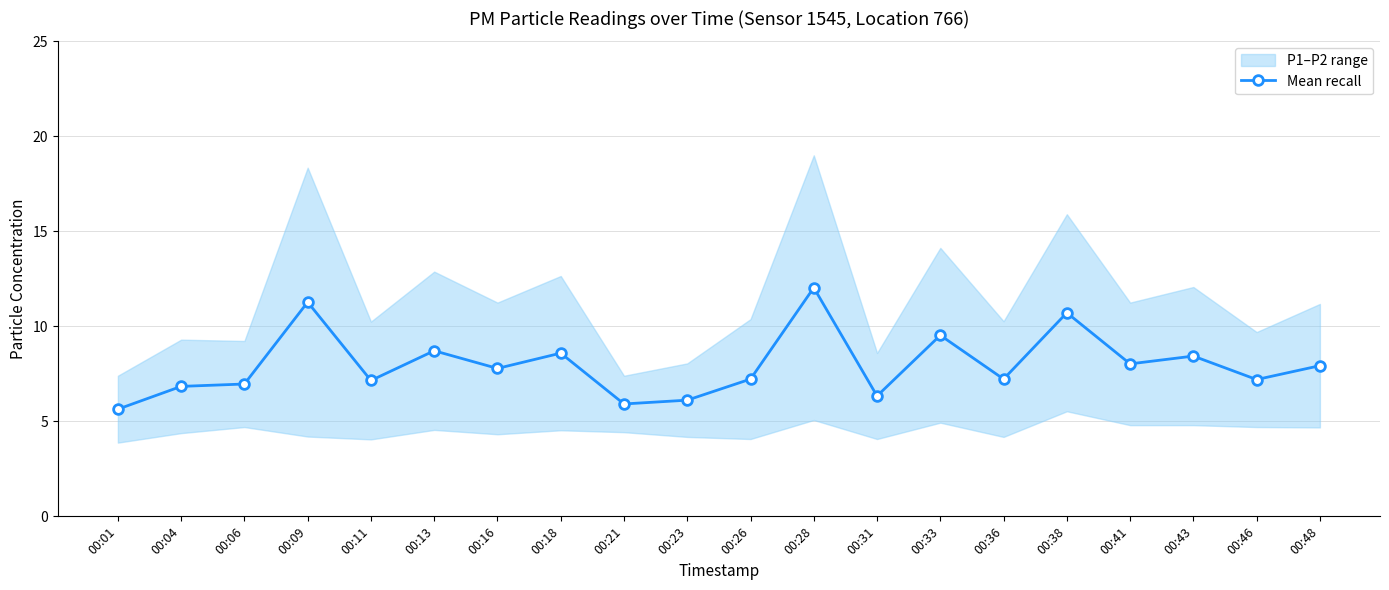

List the labels in order of value, largest first.

00:28, 00:09, 00:38, 00:33, 00:13, 00:18, 00:43, 00:41, 00:48, 00:16, 00:26, 00:36, 00:46, 00:11, 00:06, 00:04, 00:31, 00:23, 00:21, 00:01